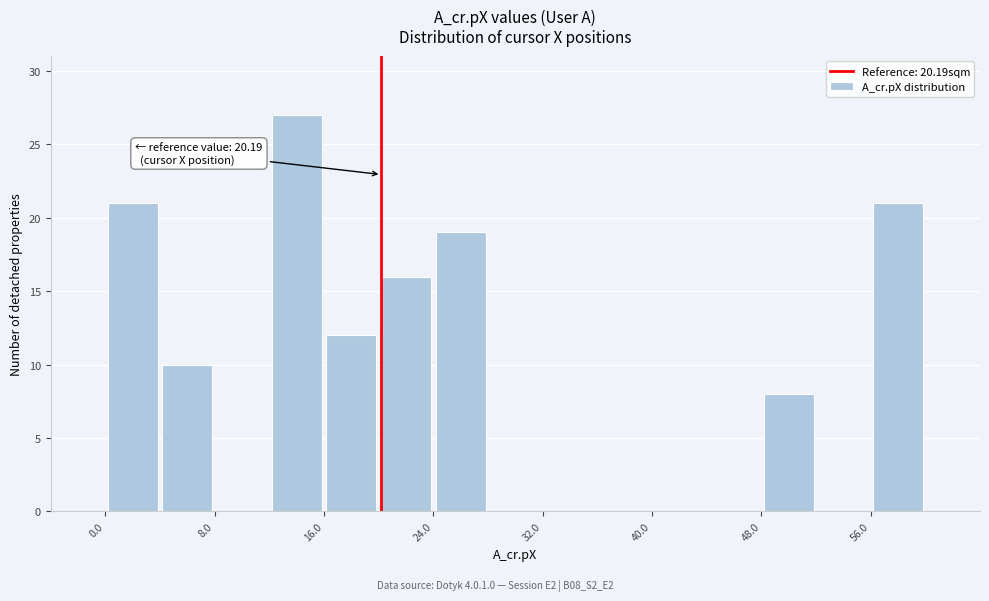

Over which range of the x-axis is the bar tallest?

12 to 16